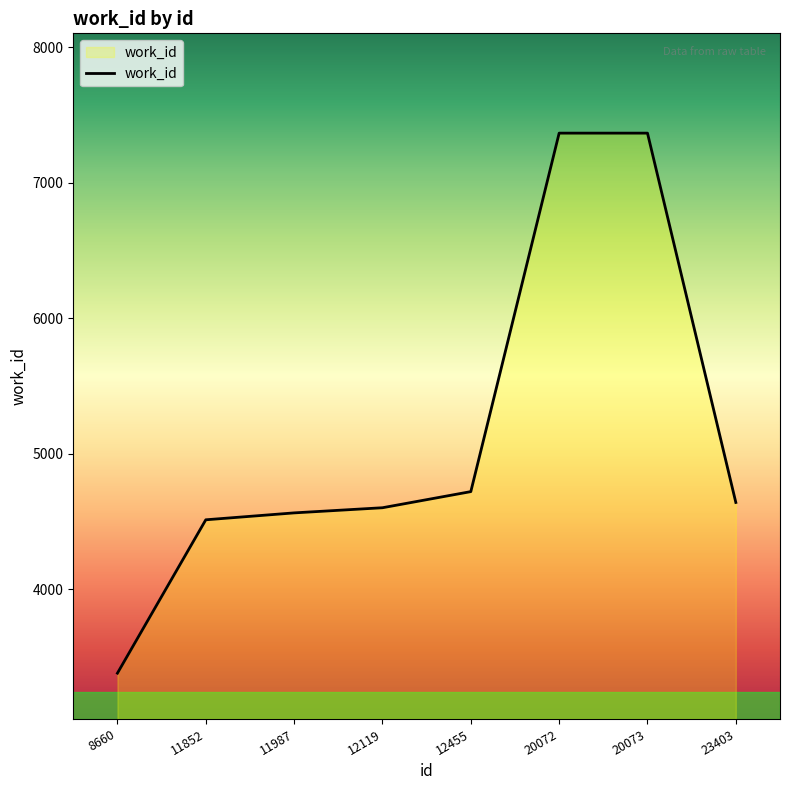

How many lines are shown in the chart?

1